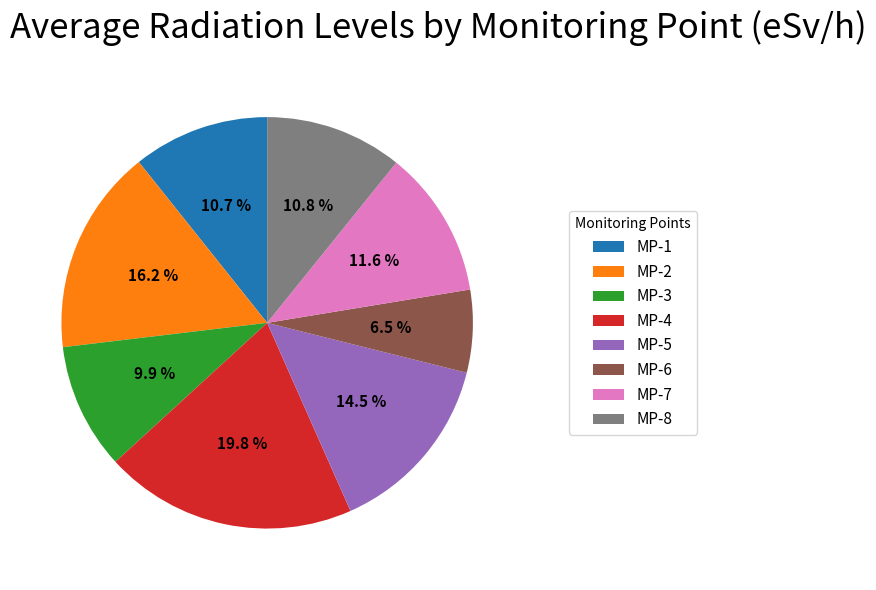

Which slice is the smallest?

MP-6